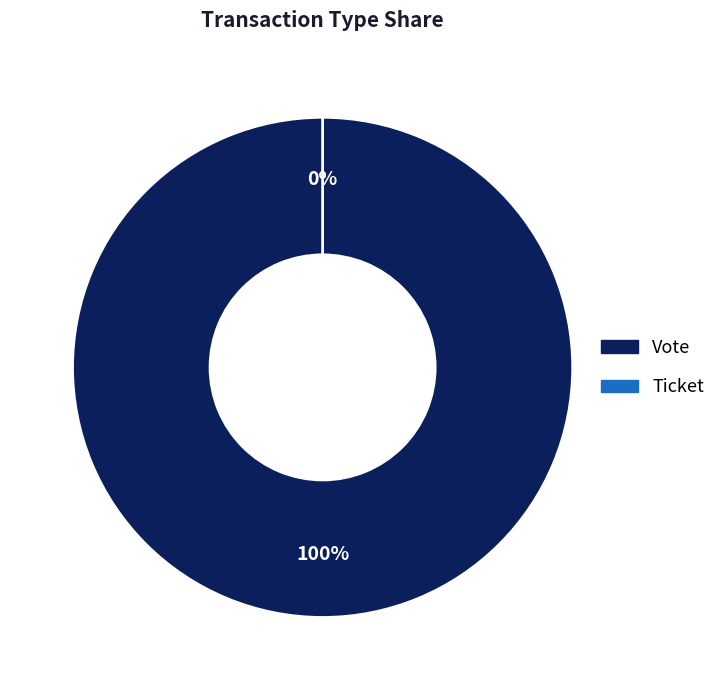

To the nearest percent, what is the difference between the Vote and Ticket slice percentages?

100%